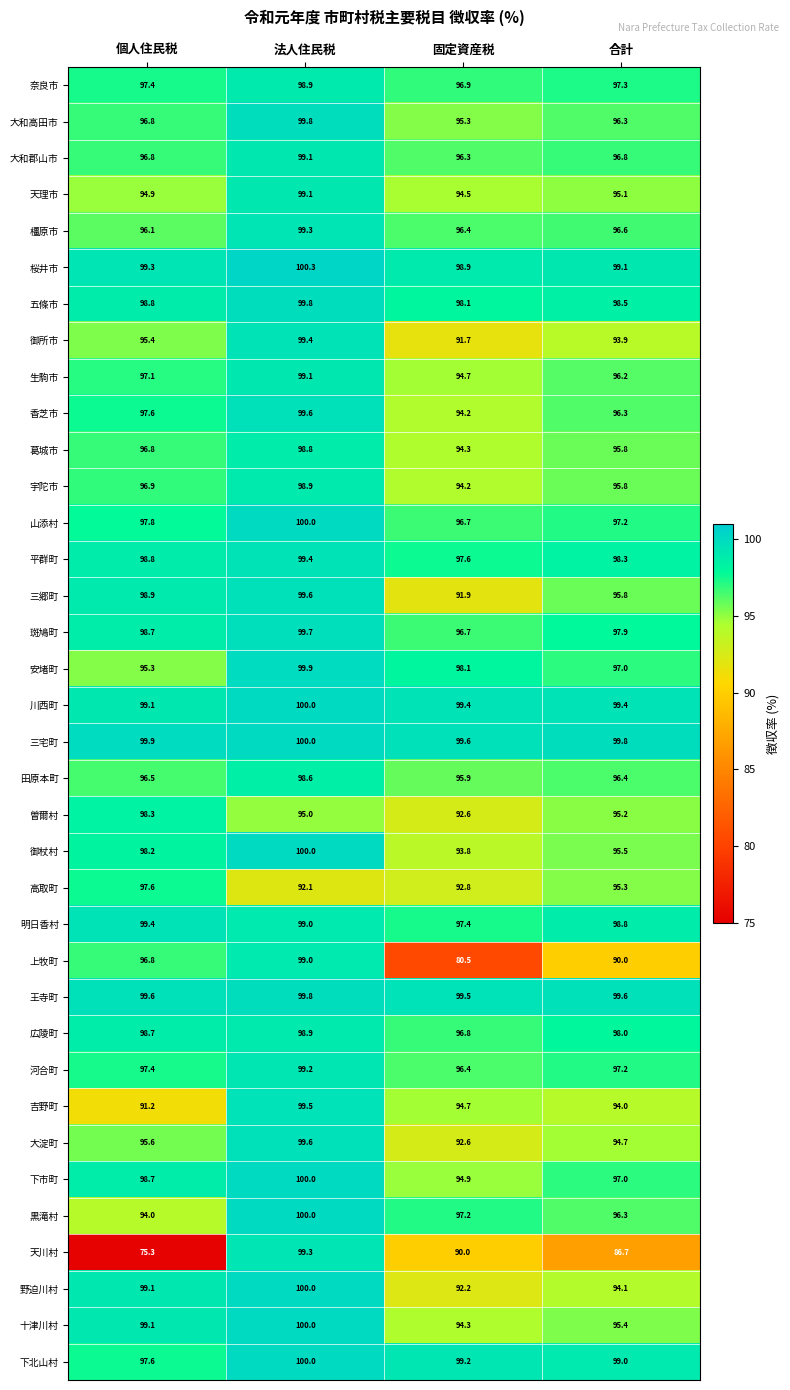

What is the minimum value for 奈良市?

96.9